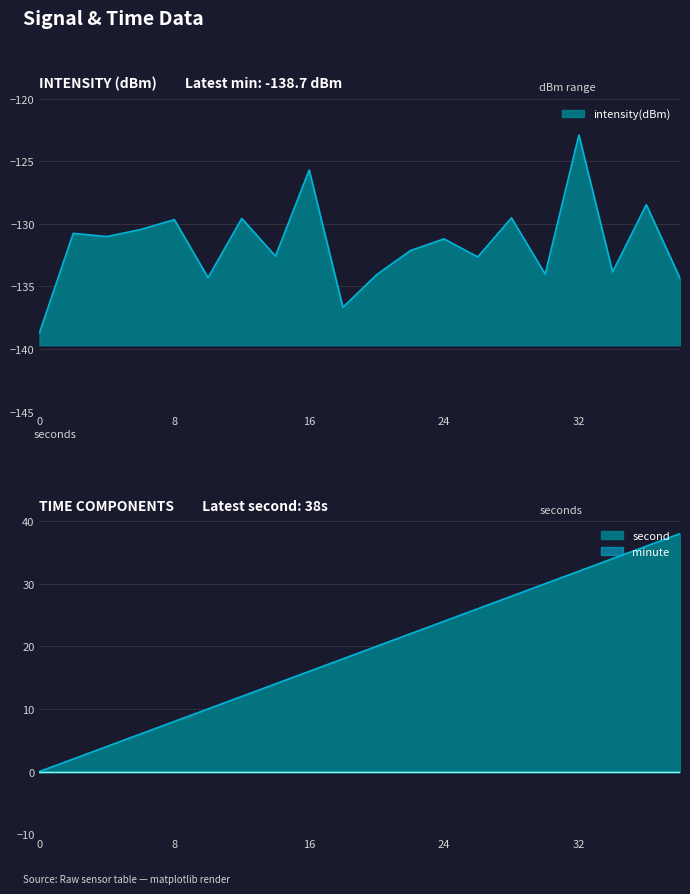

Is it true that intensity(dBm) equals -132.7 at 26?

True